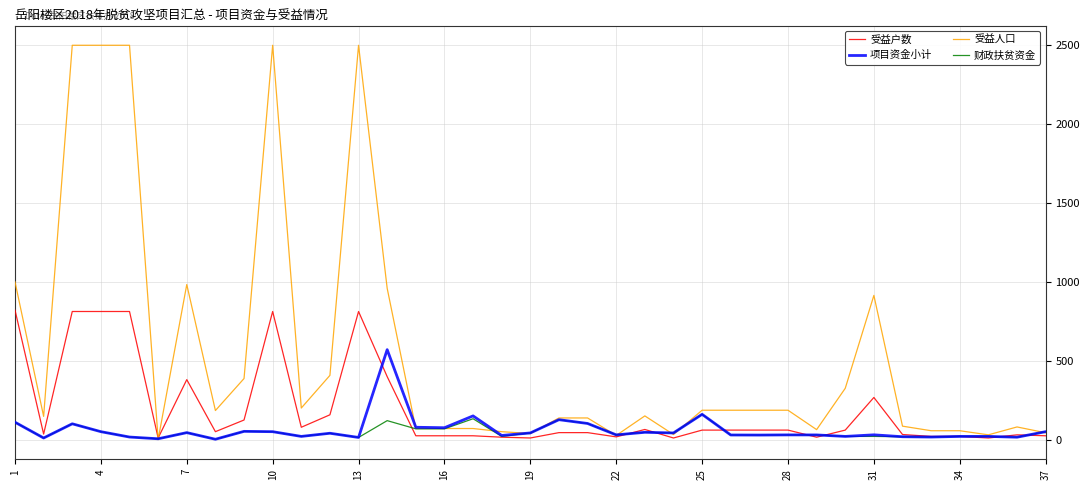

List the series in order of their peak value, lowest first.

财政扶贫资金, 项目资金小计, 受益户数, 受益人口